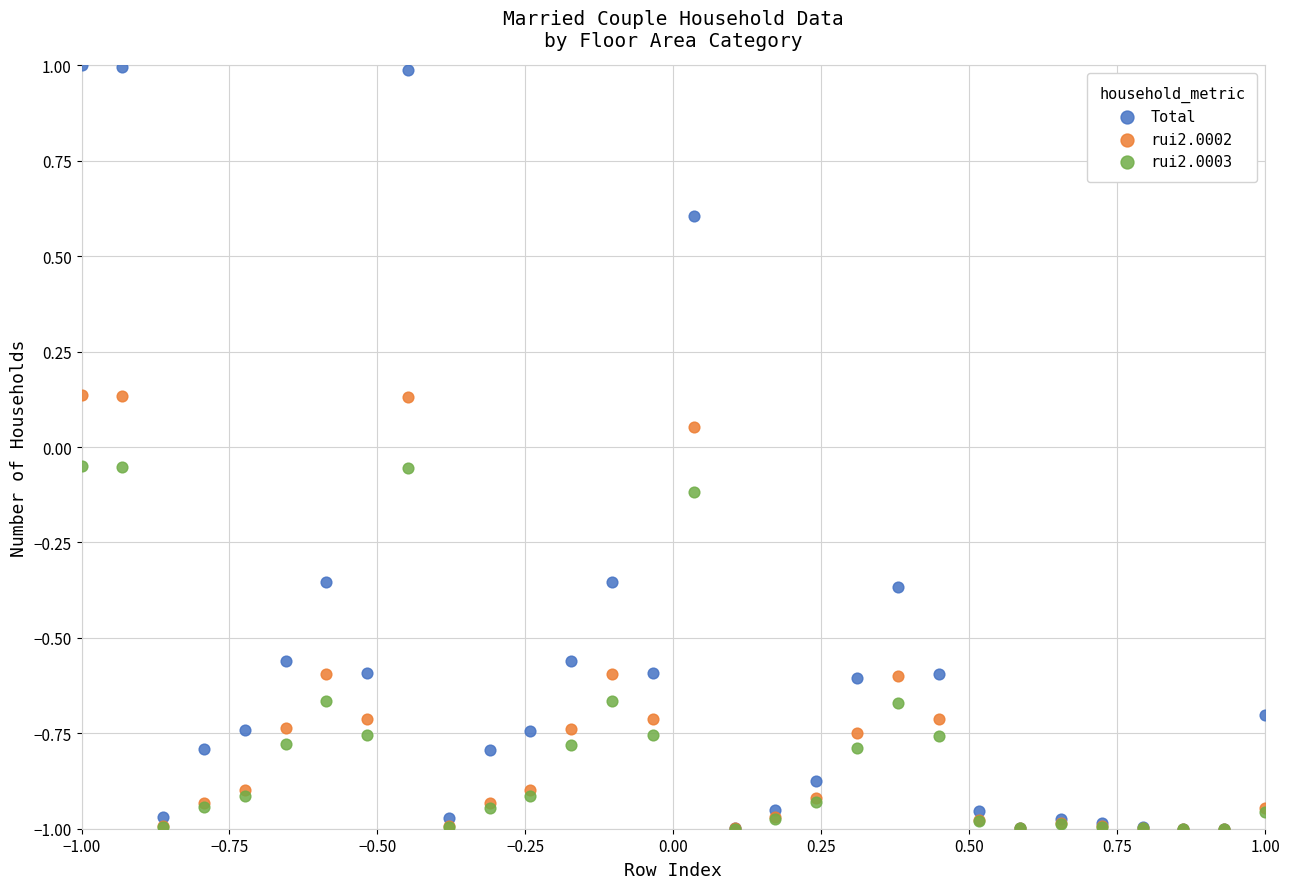

What are all the series names shown in the legend?

Total, rui2.0002, rui2.0003